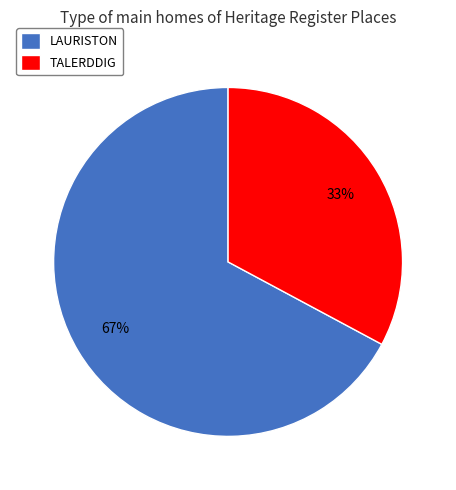

Which has a higher value, LAURISTON or TALERDDIG?

LAURISTON